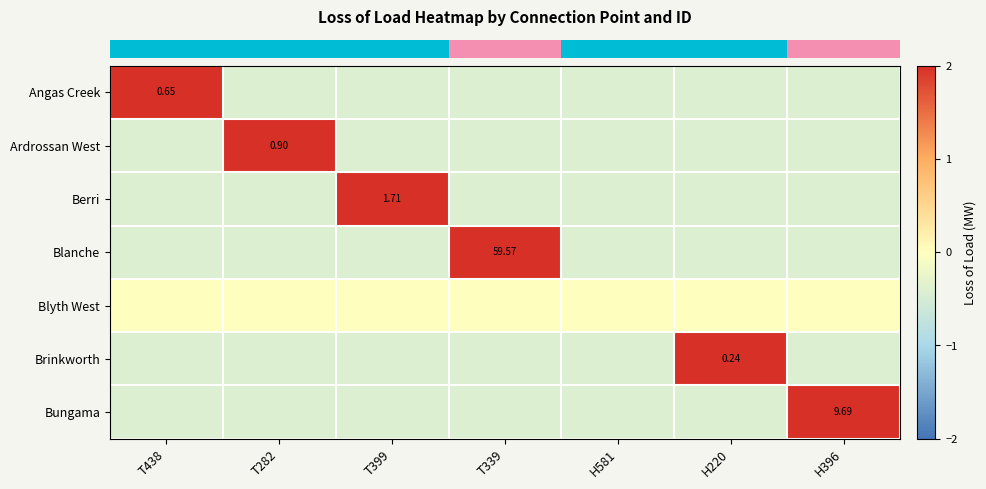

Between T399 and H220, which series saw the biggest shift?

row_2